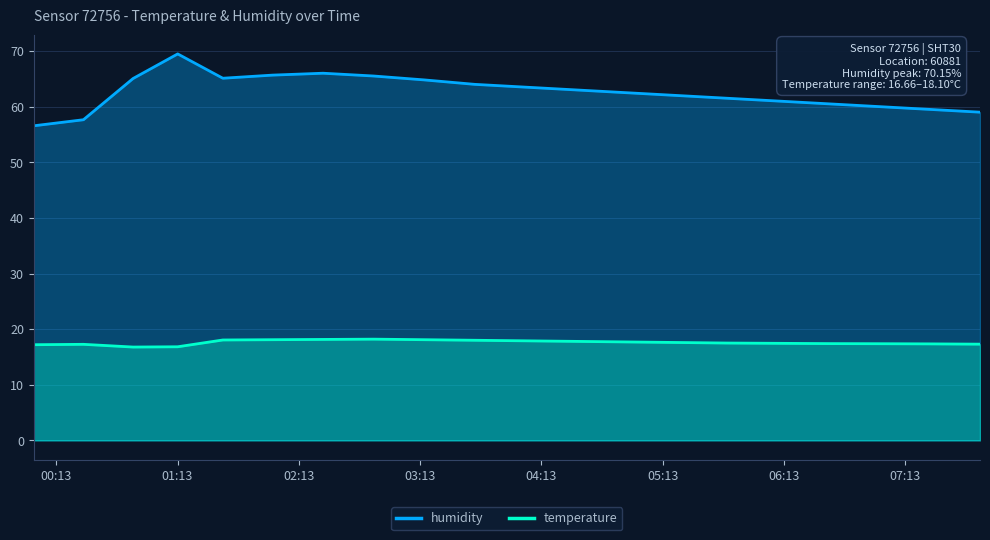

At which label is humidity closest to 63?

04:30